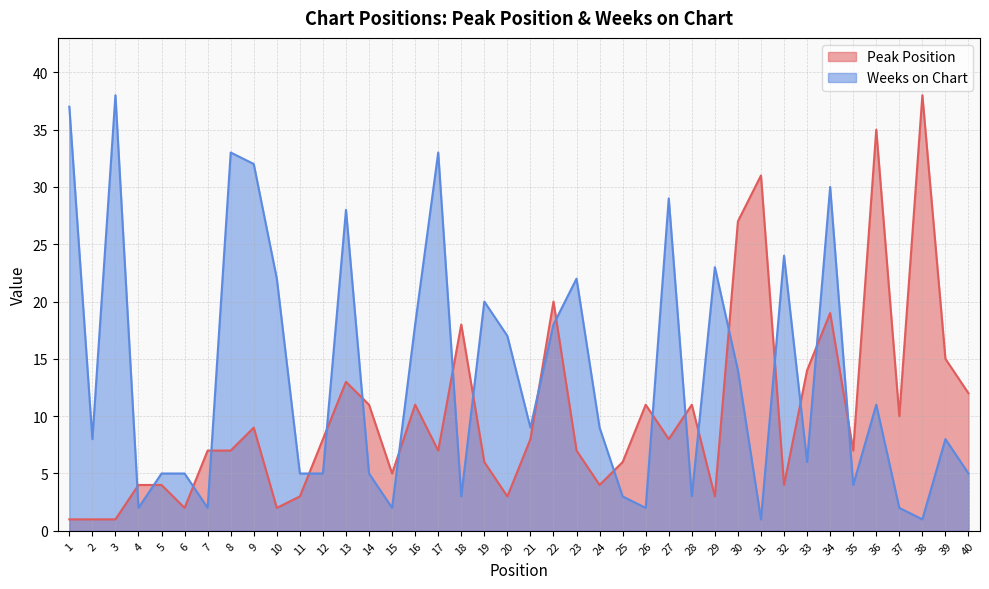

The Weeks on Chart series shows 2 at 37. True or false?

True